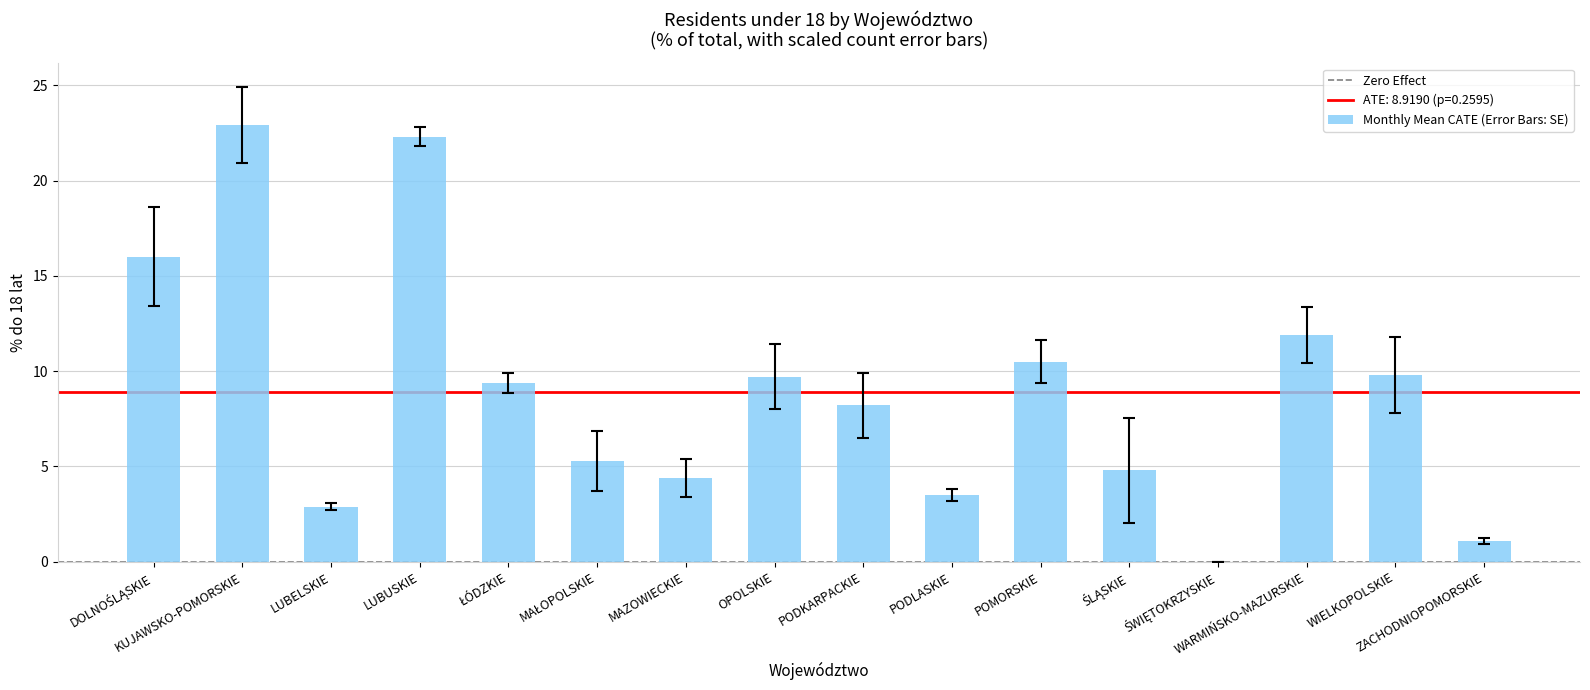

What is the greatest value displayed?

22.9